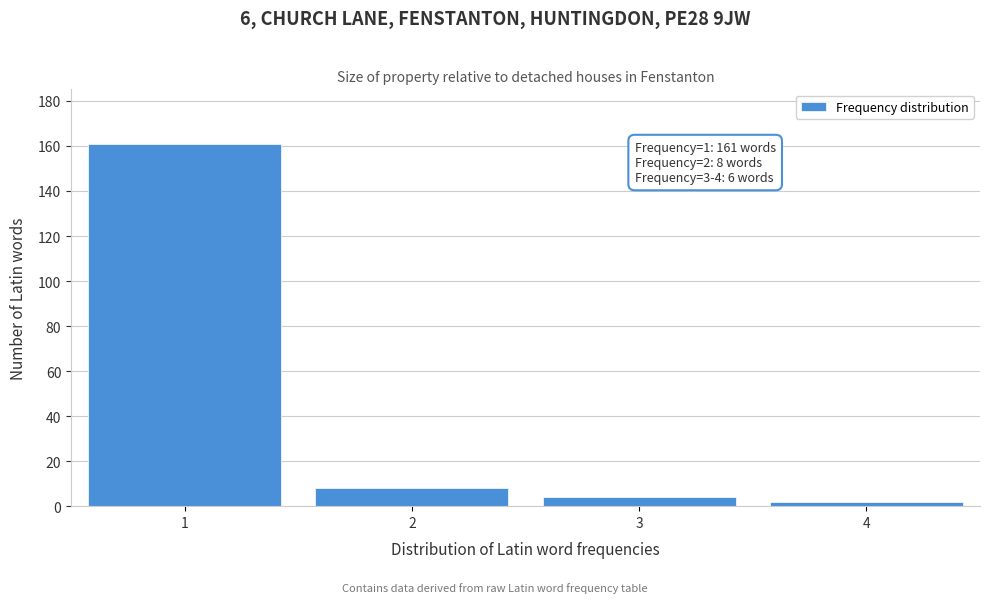

Reading left to right, list all the values displayed in this chart.

1=161	2=8	3=4	4=2